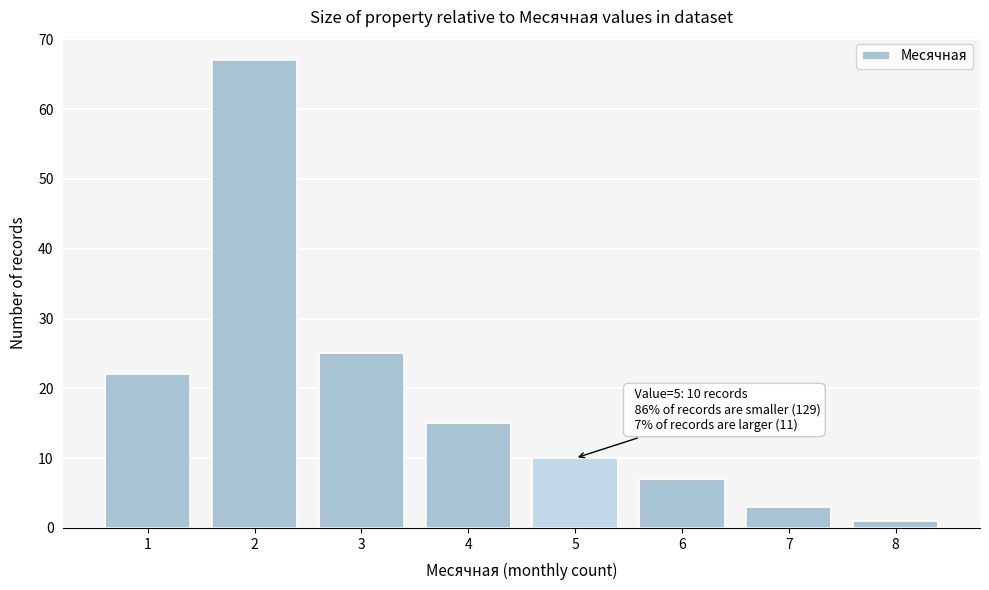

Reading left to right, extract all data points from this chart.

1=22	2=67	3=25	4=15	5=10	6=7	7=3	8=1